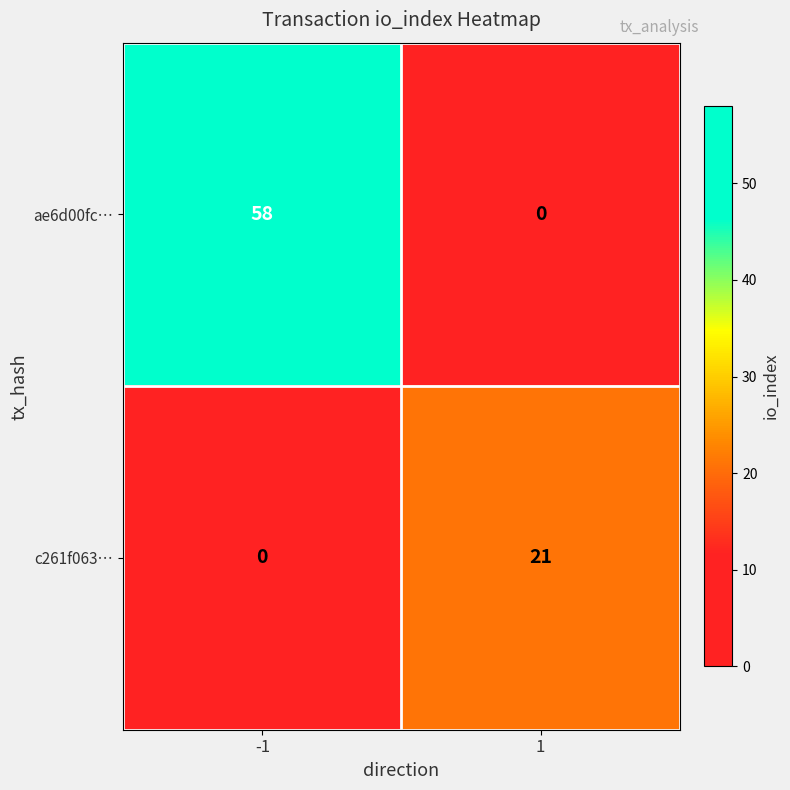

Reading left to right, transcribe all the data shown in this chart.

ae6d00fc…: -1=58	1=0
c261f063…: -1=0	1=21